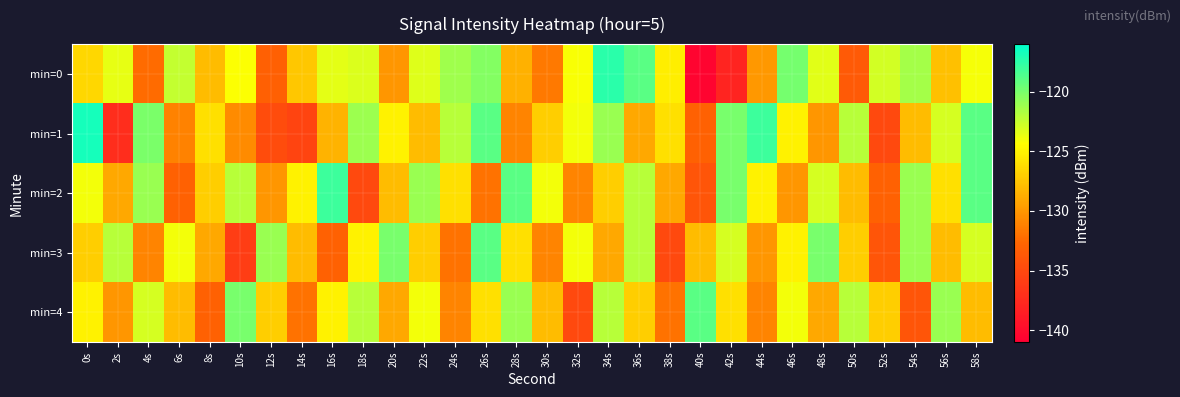

What is the total value across all series at 32s?

-638.1